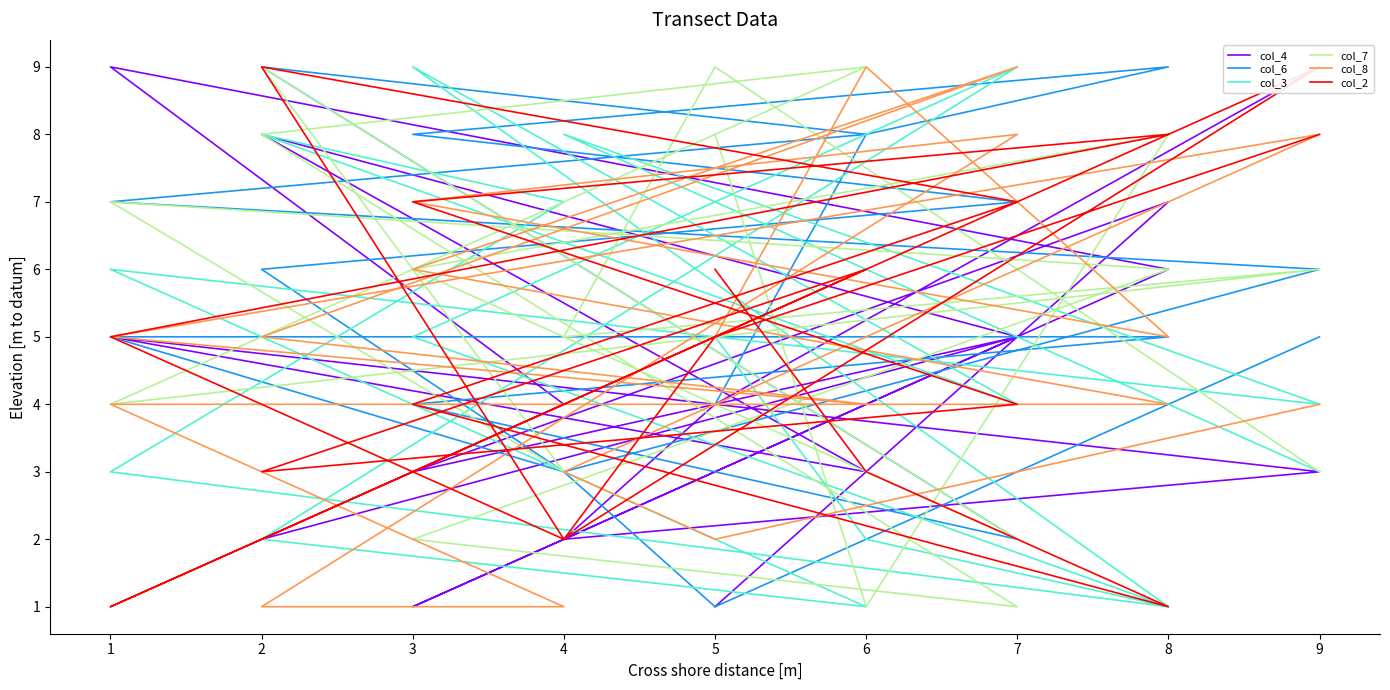

Reading left to right, extract all data points from this chart.

col_4: 1	3	7	3	5	2	4	9	6	1	5	8	3	5	3	2	4	9
col_6: 4	8	9	8	7	6	3	5	5	4	2	9	8	7	6	3	1	5
col_3: 5	2	1	9	4	8	7	3	1	5	9	2	1	6	4	8	7	3
col_7: 8	1	8	6	2	9	3	7	6	2	1	8	9	4	6	5	9	3
col_8: 5	9	5	7	8	1	1	4	4	6	9	5	4	5	8	3	2	4
col_2: 6	3	1	4	7	9	2	5	8	7	4	3	6	1	9	2	5	8